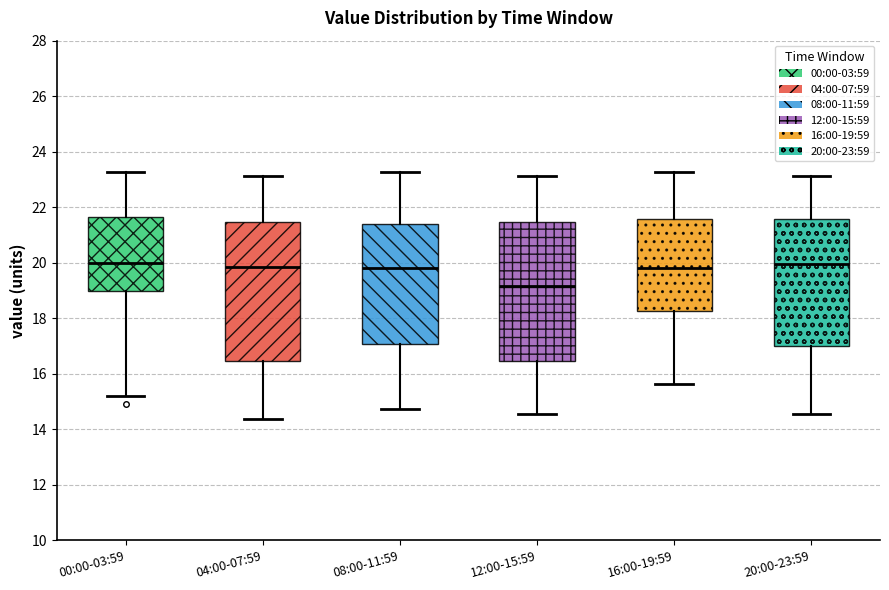

Where is the upper edge of the box for 12:00-15:59 on the y-axis? The values are not printed on the chart, so give them approximately, as read against the axis.

21.4